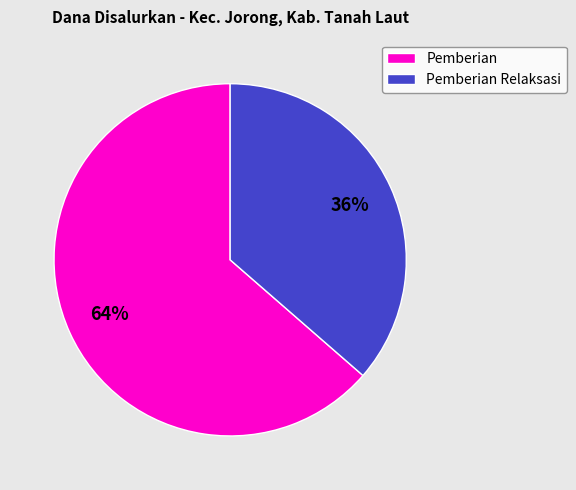

Which category has the smallest portion of the pie?

Pemberian Relaksasi